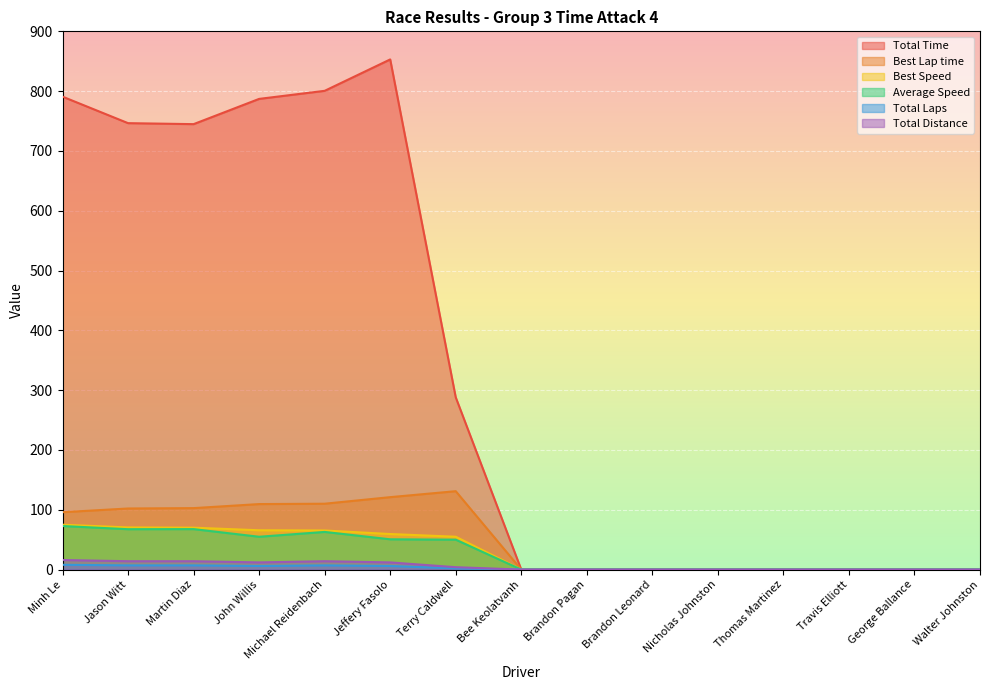

At which label does Best Lap time reach its peak?

Terry Caldwell